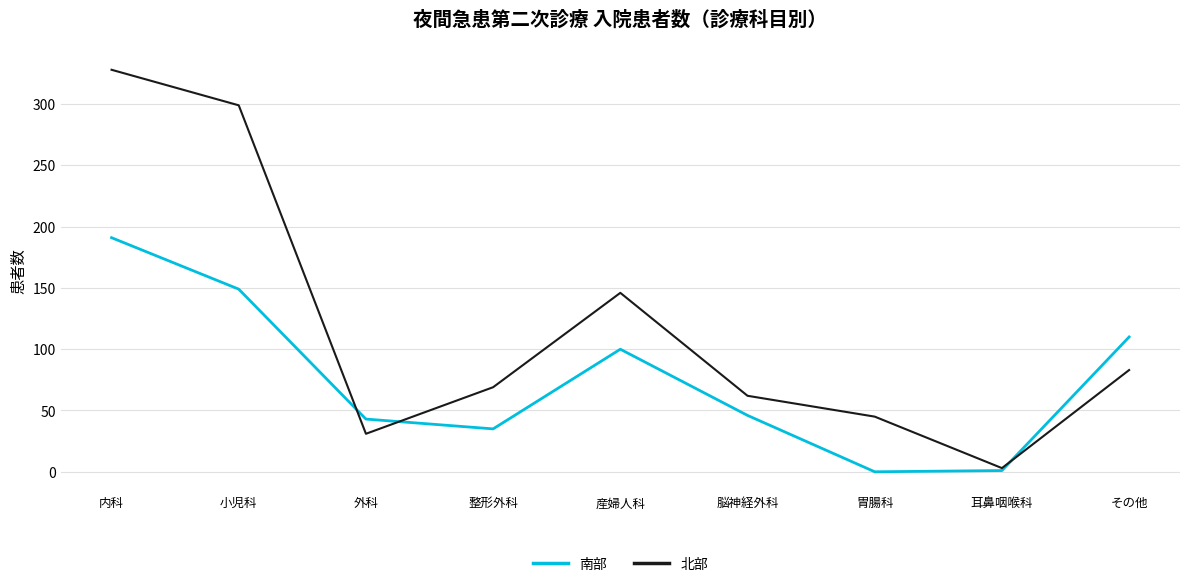

Which series has the largest range (max minus min)?

北部